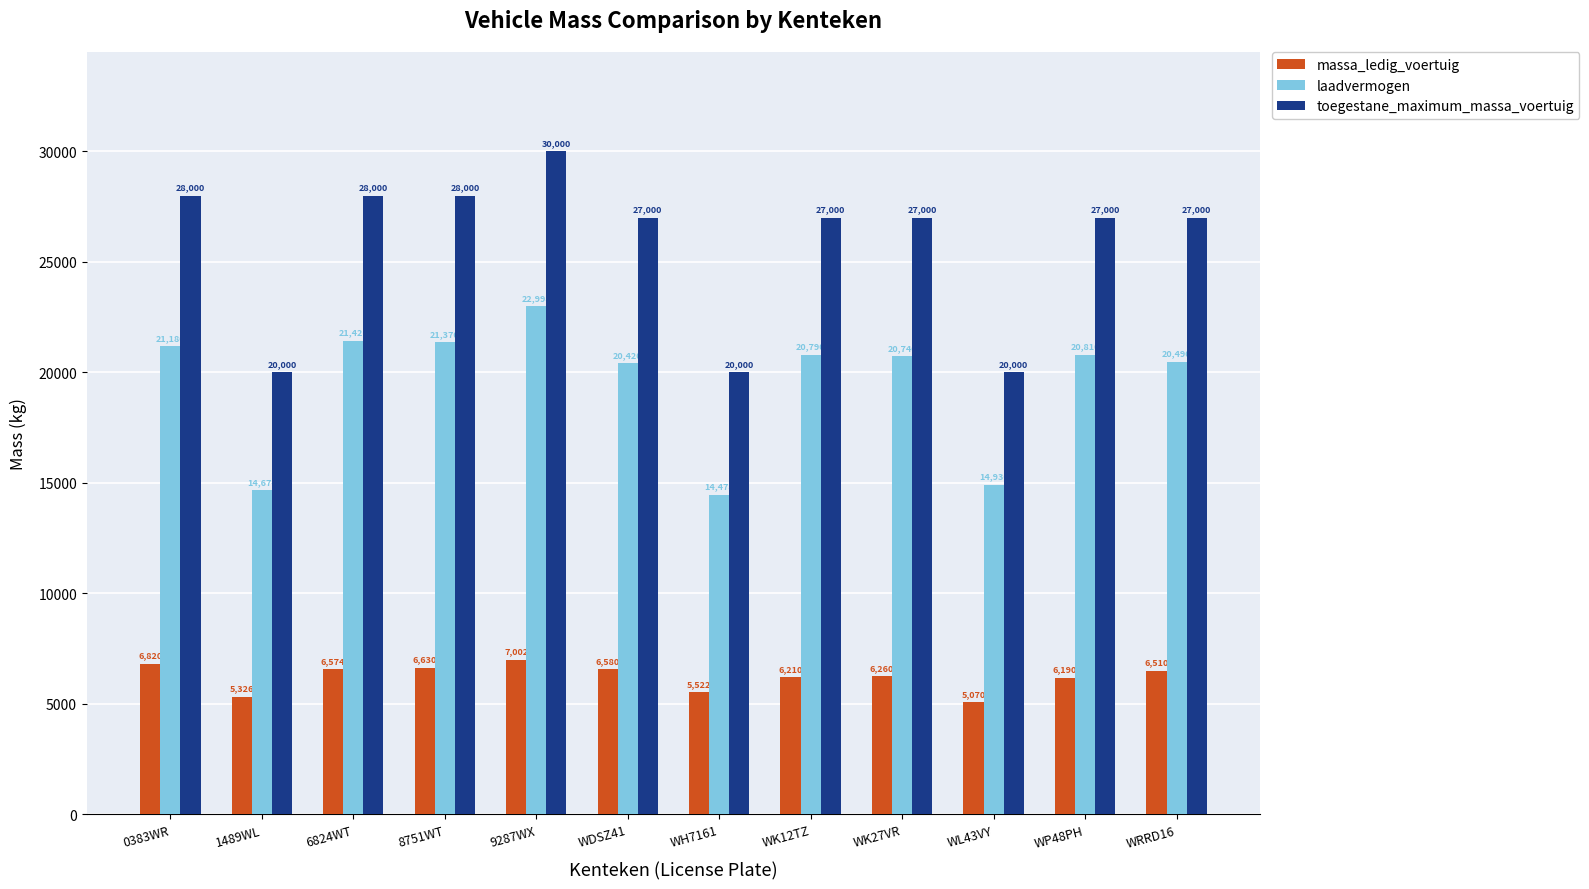

List the series in order of their overall mean, lowest first.

massa_ledig_voertuig, laadvermogen, toegestane_maximum_massa_voertuig